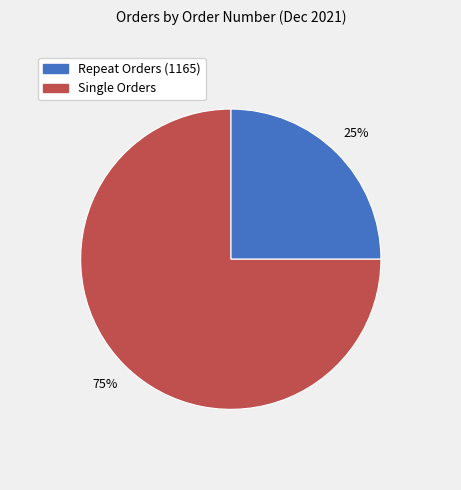

To the nearest percent, what is the average slice percentage?

50%